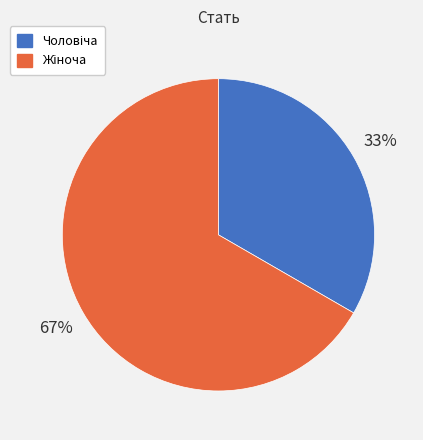

To the nearest percent, what is the average slice percentage?

50%